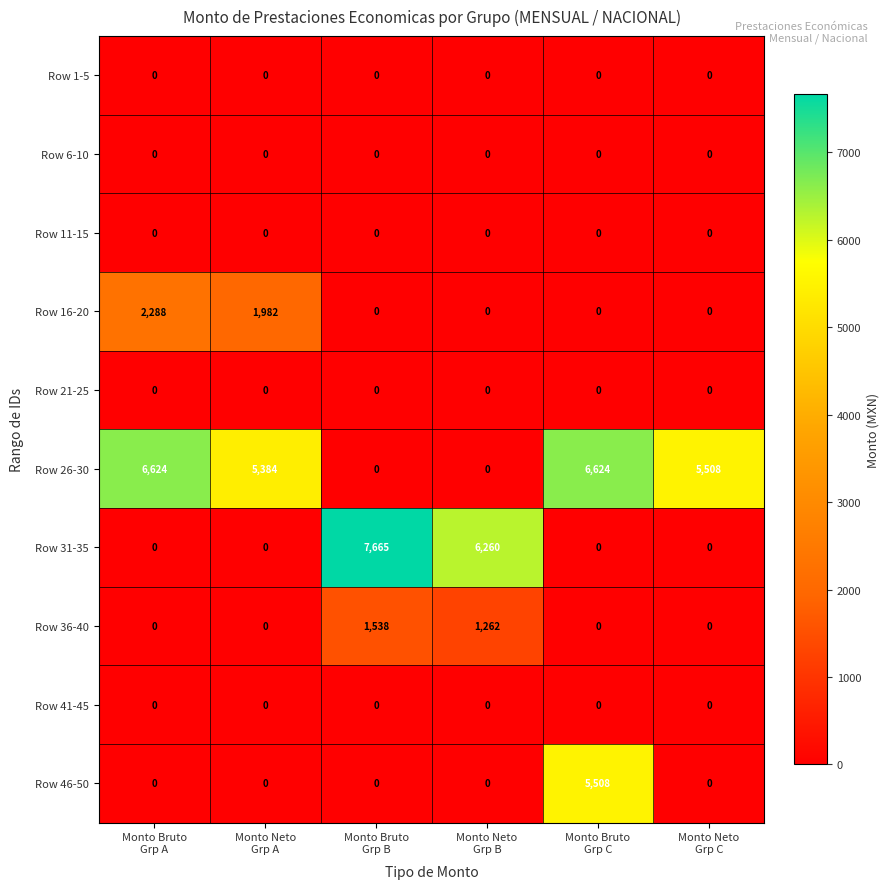

What is the greatest value displayed?

7665